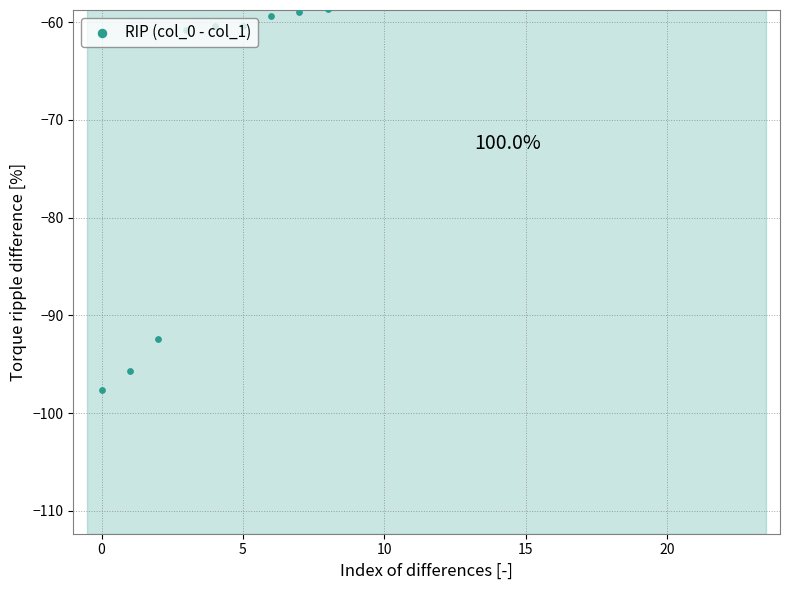

What is the change in value from 10 to 11?

+1.1